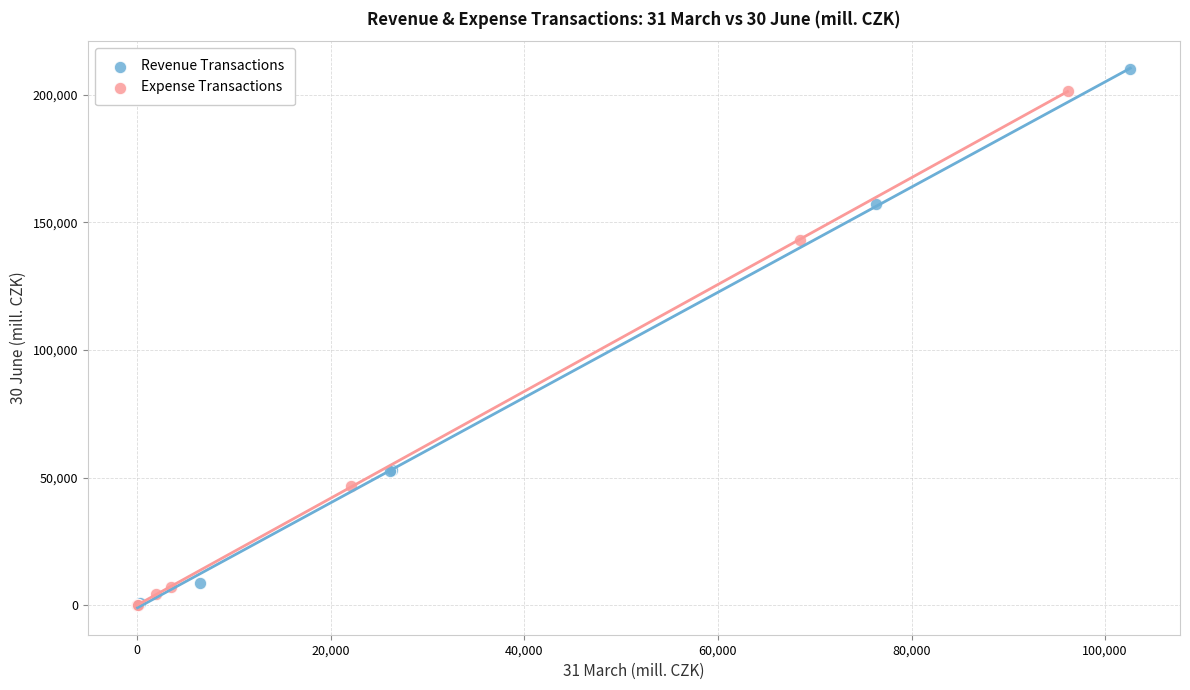

Which series has the largest Y range (max minus min)?

Revenue Transactions